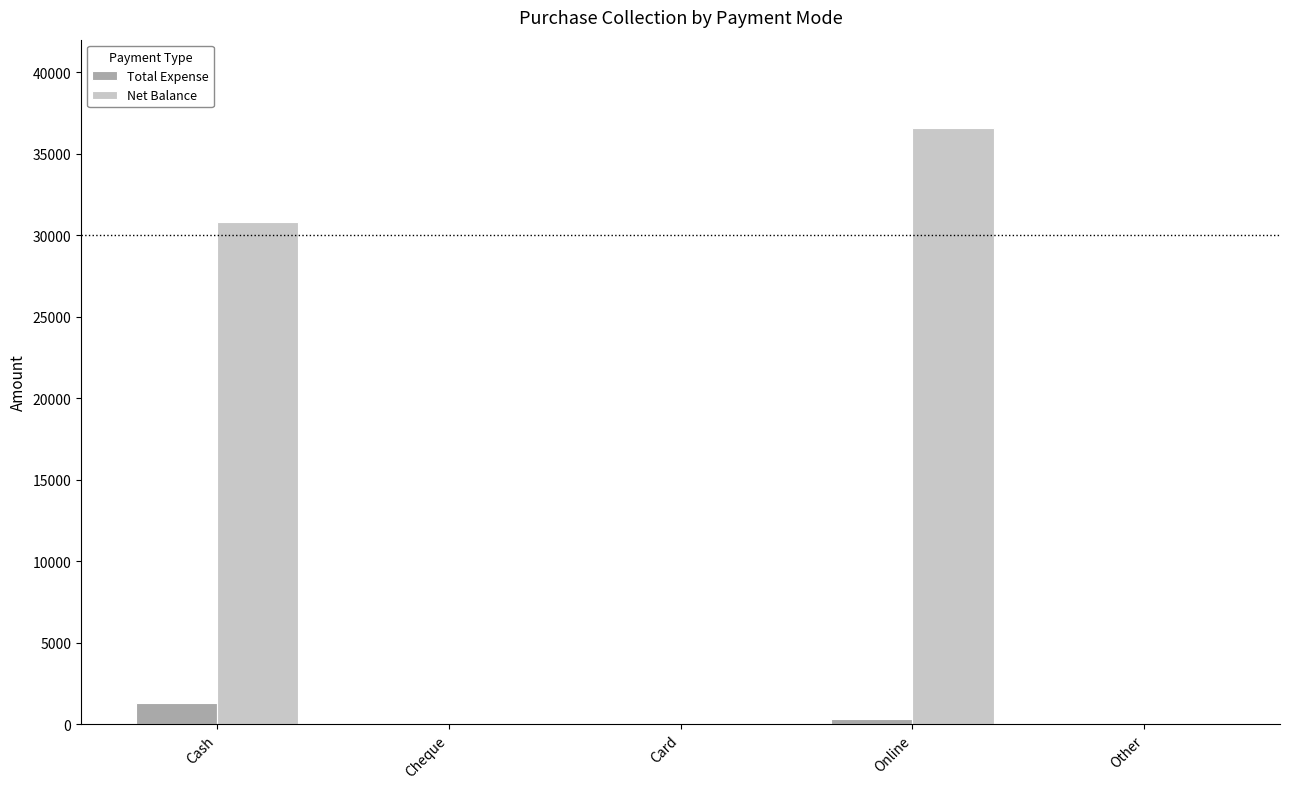

What is the sum of all Total Expense values?

1619